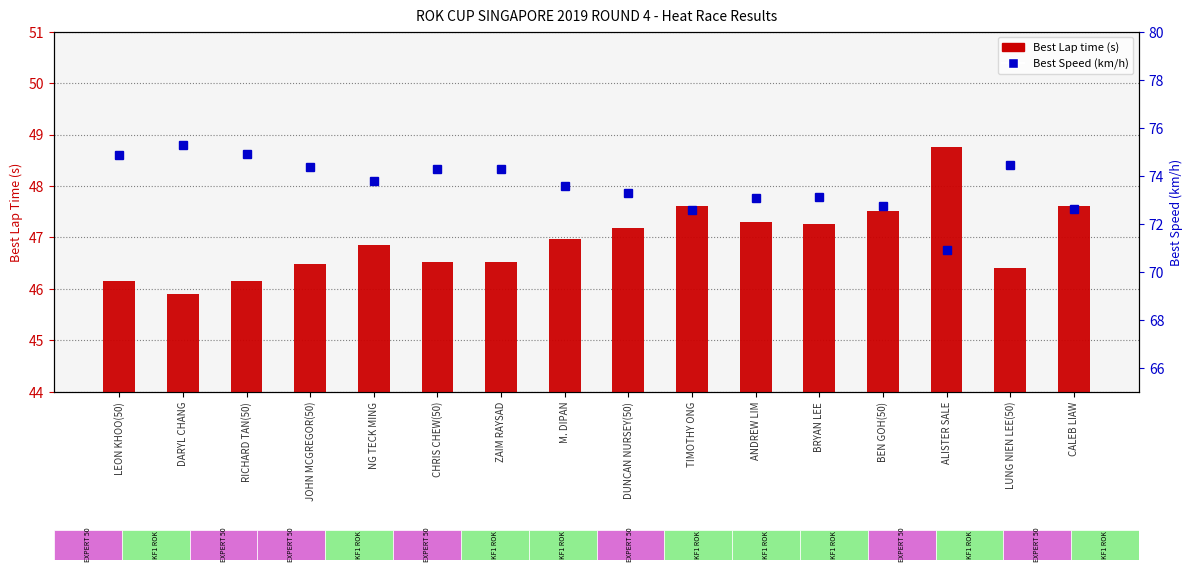

What is the highest value of the Best Lap time (s) series?

48.8